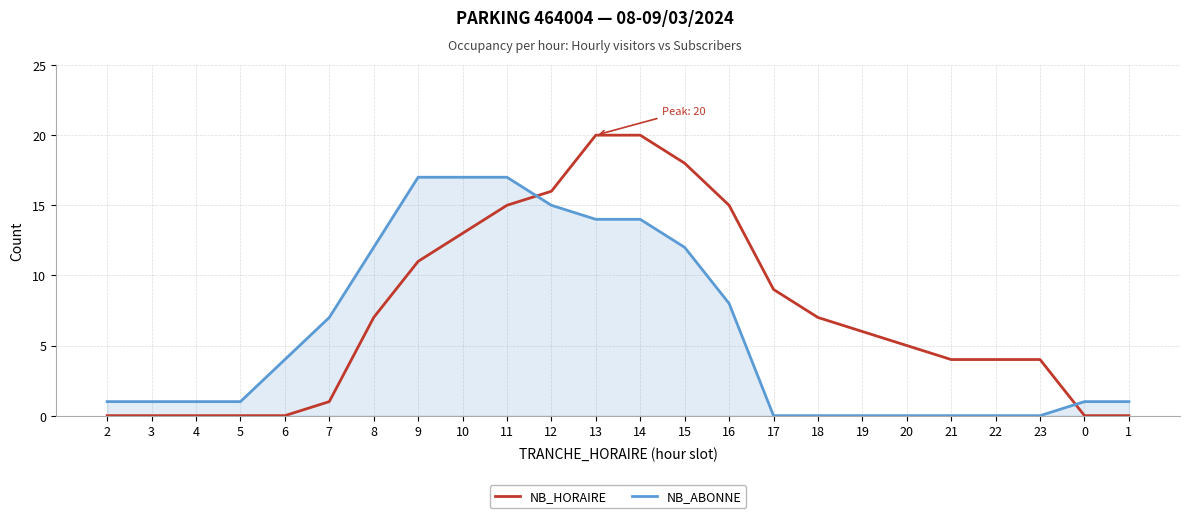

Is the value of NB_HORAIRE at 15 greater than the value of NB_ABONNE at 19?

Yes